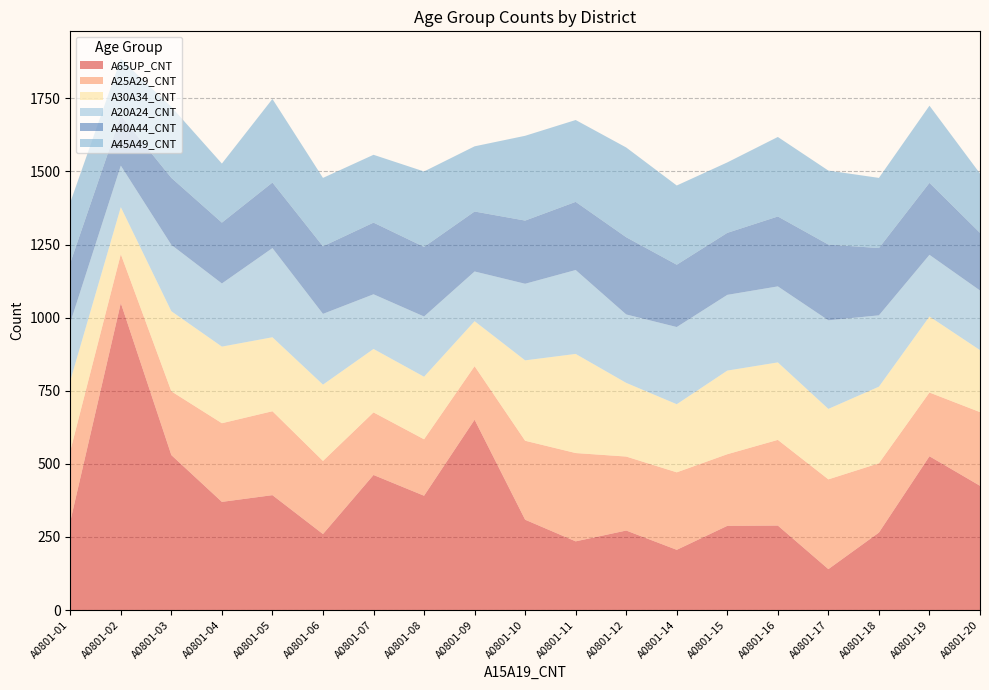

Reading left to right, what are all the values shown in this chart?

A65UP_CNT: 303	1050	530	370	393	260	462	391	651	309	235	272	206	288	289	140	265	526	425
A25A29_CNT: 241	167	218	269	287	250	214	193	183	270	302	253	265	245	293	307	237	218	252
A30A34_CNT: 240	161	274	262	253	261	217	214	154	275	339	252	233	286	265	241	262	260	212
A20A24_CNT: 199	142	227	216	305	242	187	206	170	262	287	234	264	259	260	303	244	211	204
A40A44_CNT: 204	171	229	208	224	231	245	238	205	216	233	264	213	212	239	259	230	246	197
A45A49_CNT: 207	194	243	202	286	234	232	258	223	290	280	307	271	241	272	253	240	264	203